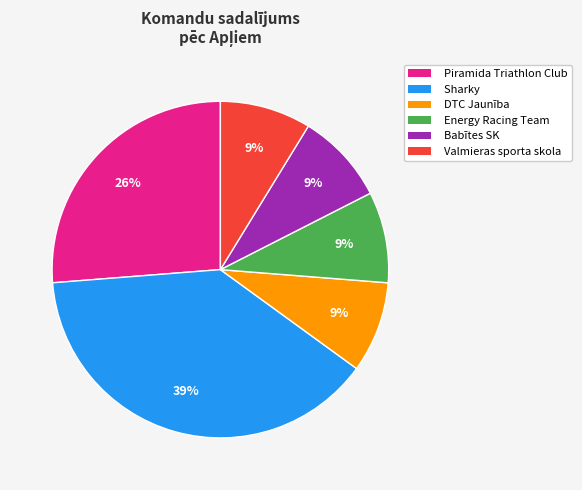

Which slice is the largest?

Sharky